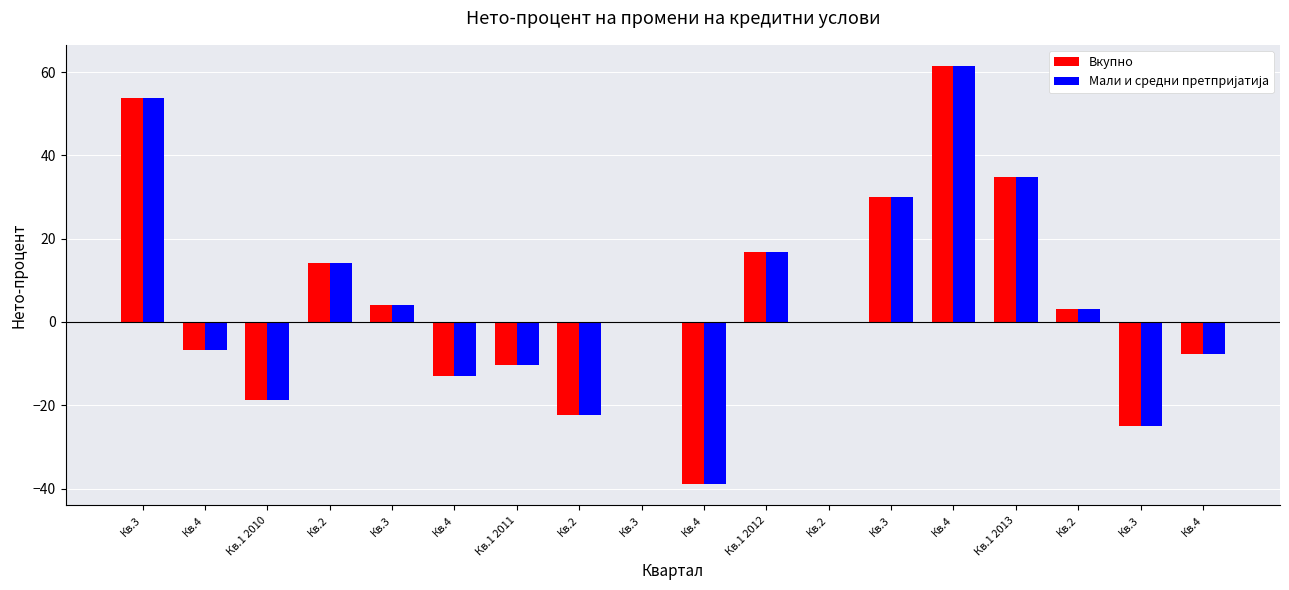

How many groups of bars are there?

18